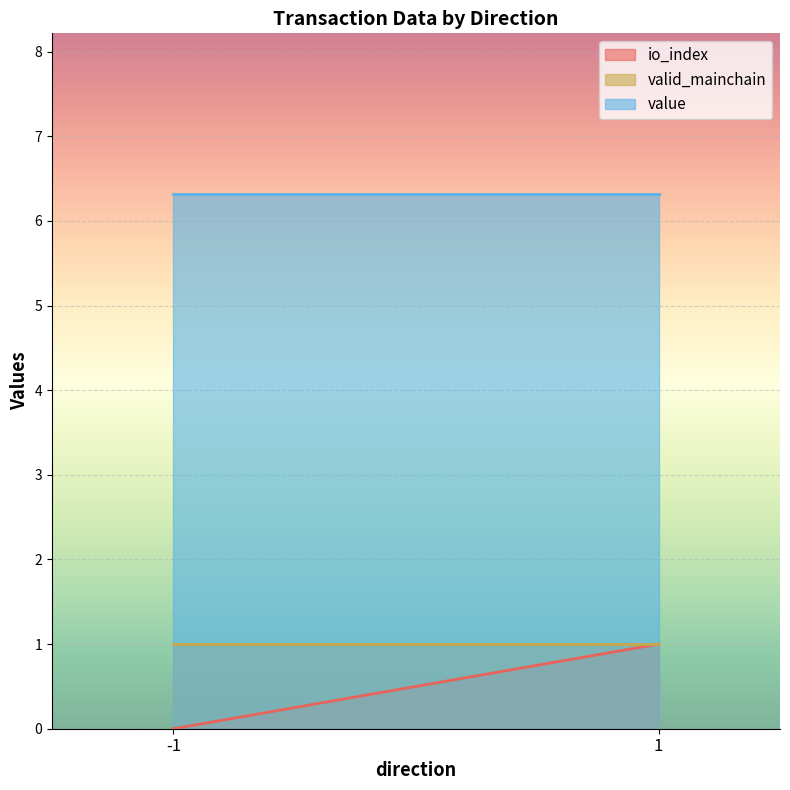

How many intersections are there between valid_mainchain and io_index?

1